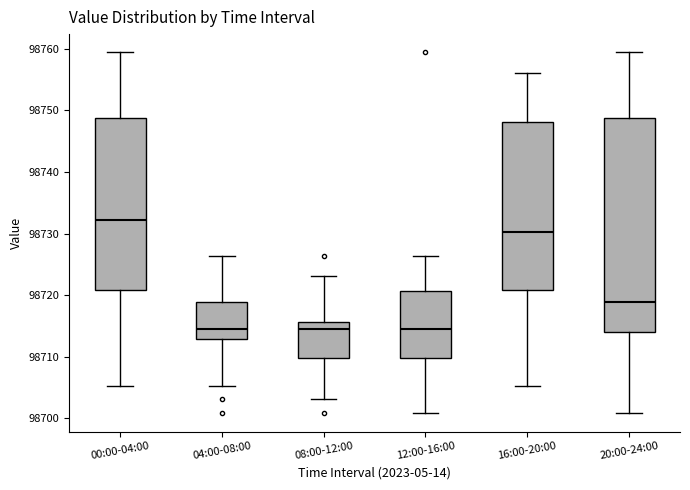

Which box has the highest median line?

00:00-04:00